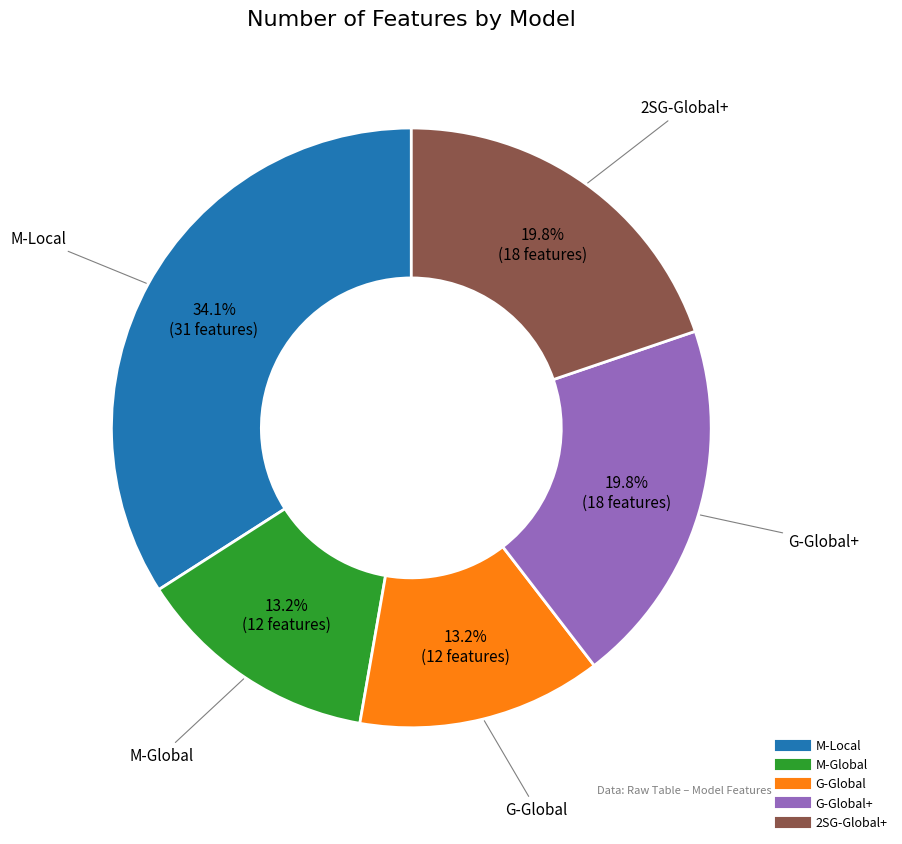

Does any single category account for the majority?

No